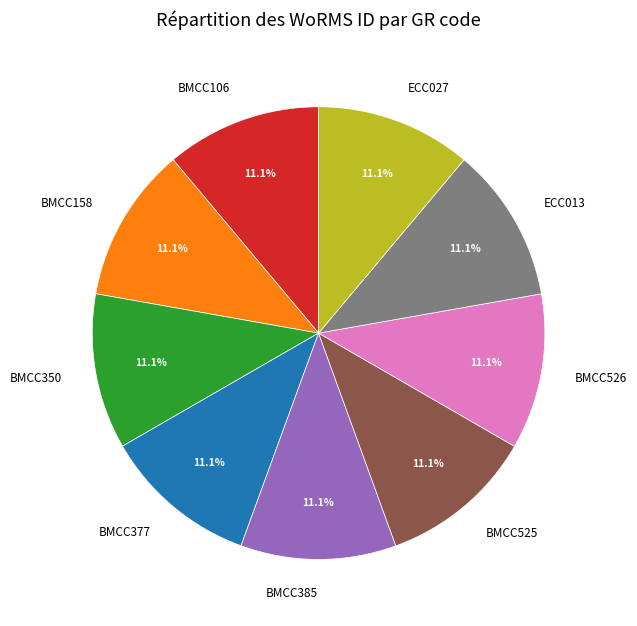

Approximately how many times larger is the value at BMCC106 compared to BMCC525?

1.0